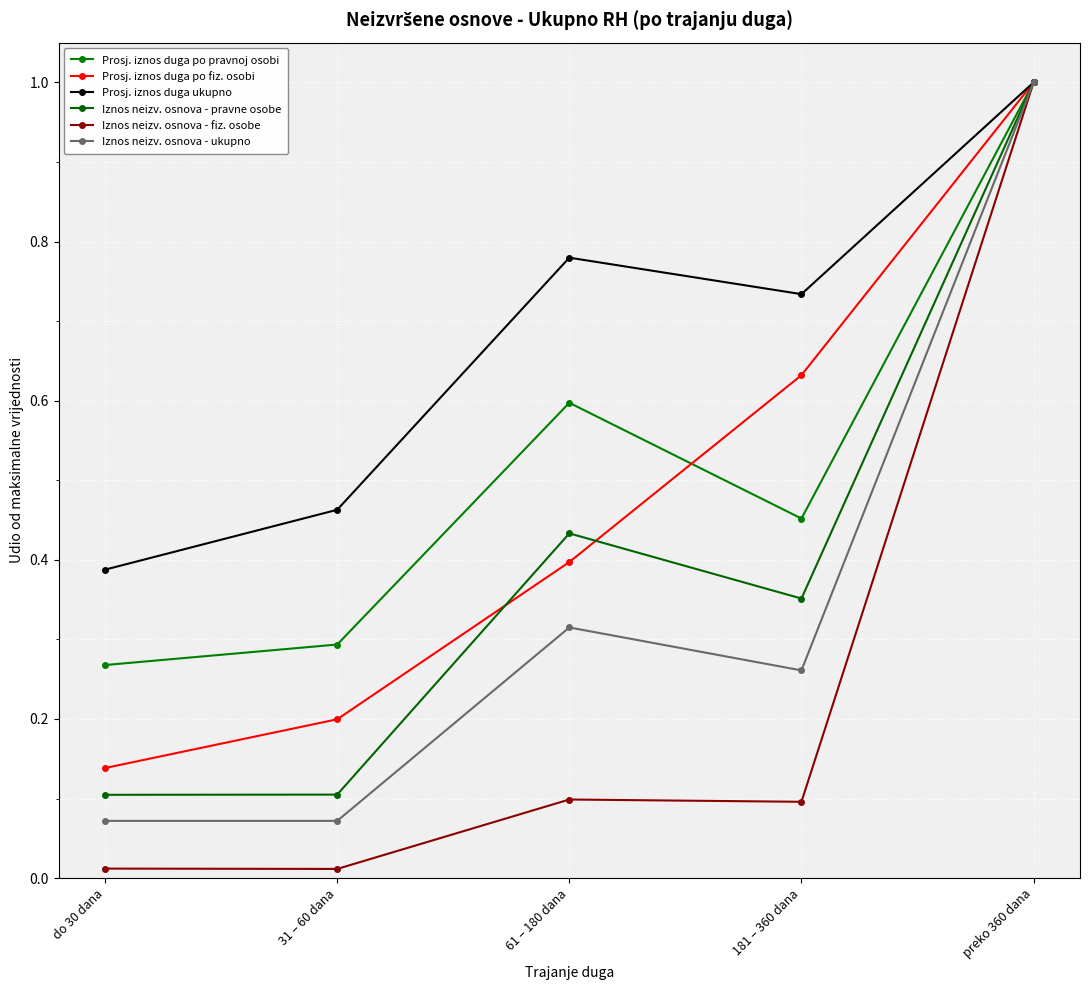

Rank the categories by Iznos neizv. osnova - pravne osobe value from lowest to highest.

do 30 dana, 31 – 60 dana, 181 – 360 dana, 61 – 180 dana, preko 360 dana